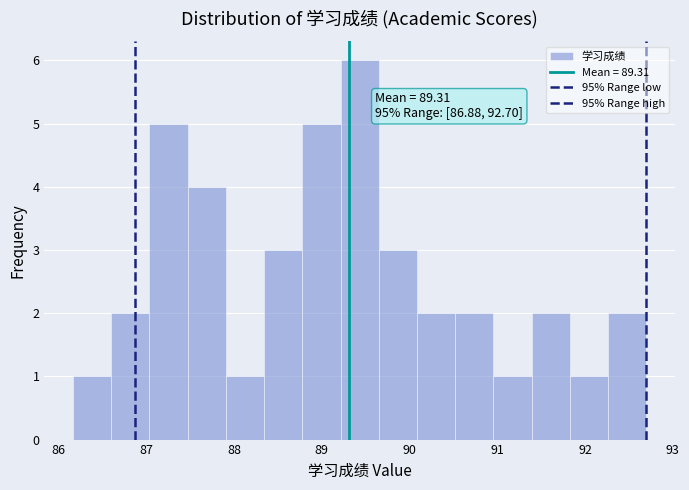

Which range on the x-axis has the tallest bar?

89.2 to 89.6